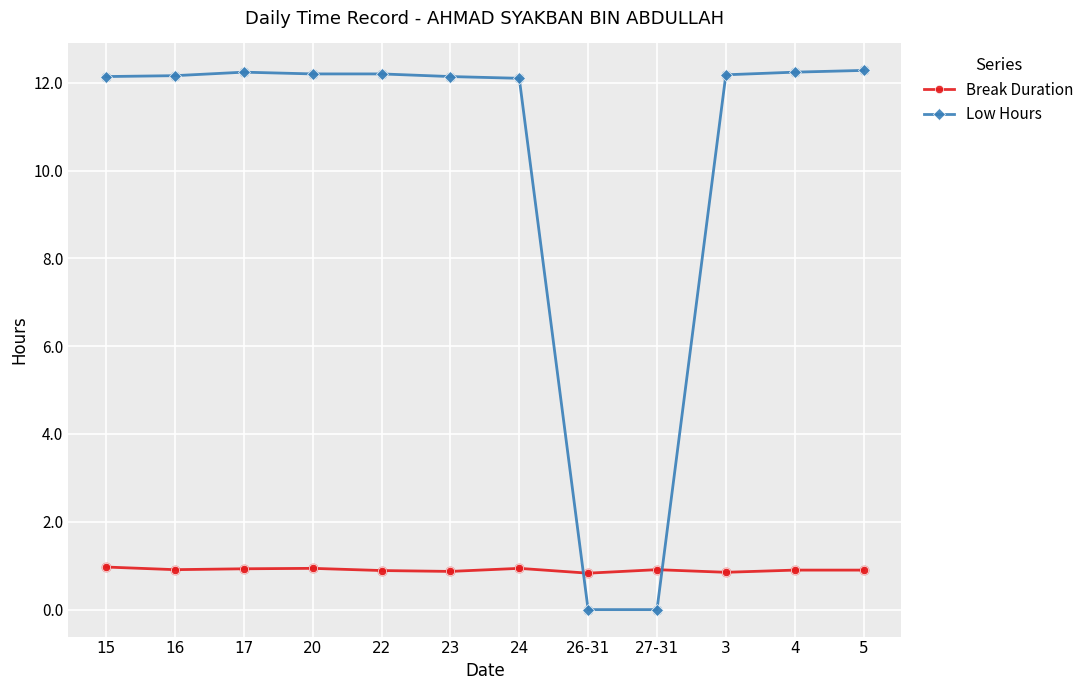

At how many categories does at least one series exceed 11?

10